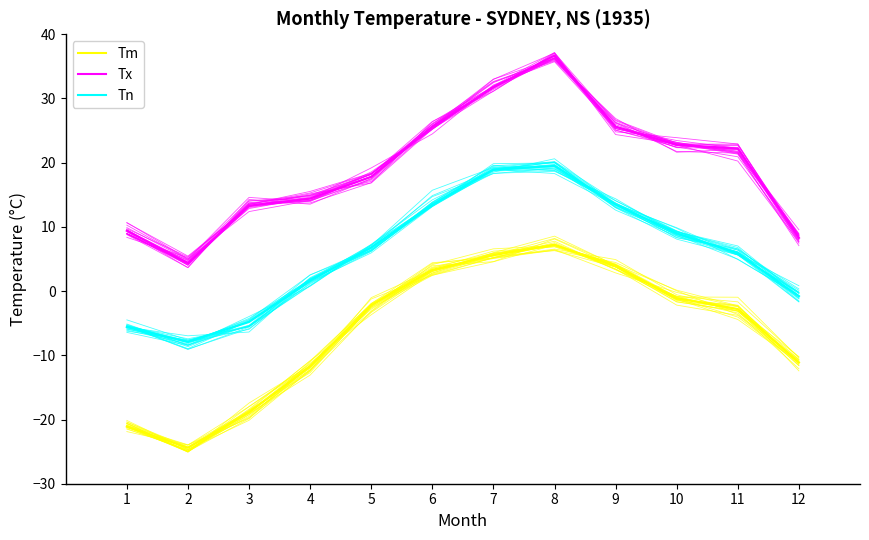

Which series has the widest spread of values?

Tx